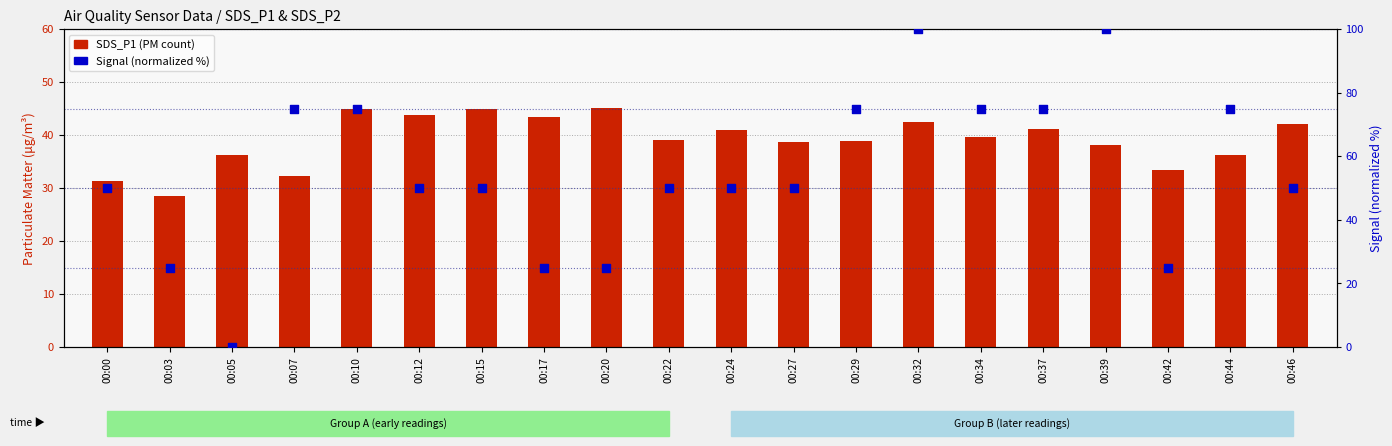

Is the value of SDS_P1 at 00:17 greater than the value of Signal (normalized) at 00:03?

Yes